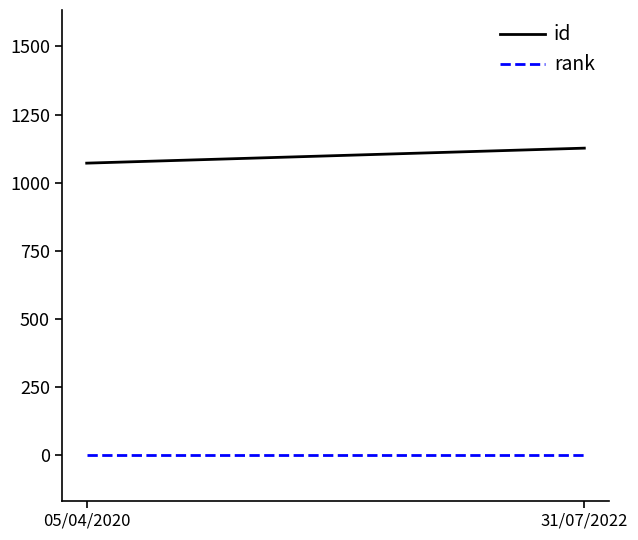

At how many categories does at least one series exceed 904?

2